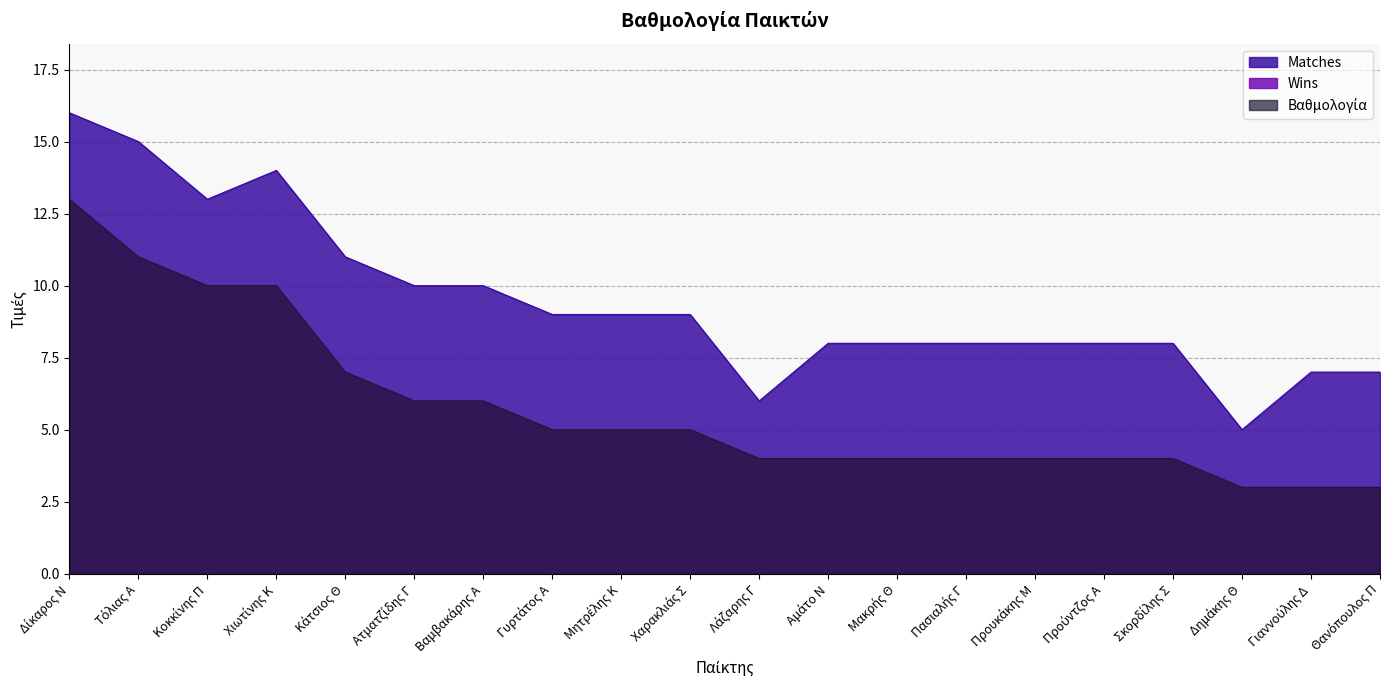

Between Γυρτάτος Α and Προυκάκης Μ, which series saw the biggest shift?

Matches